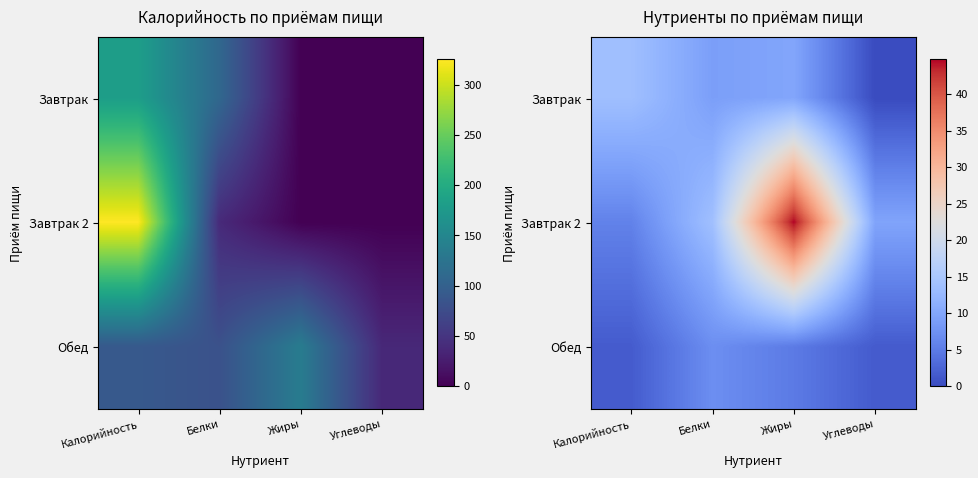

Which series changed the most between Калорийность and Жиры?

Завтрак 2